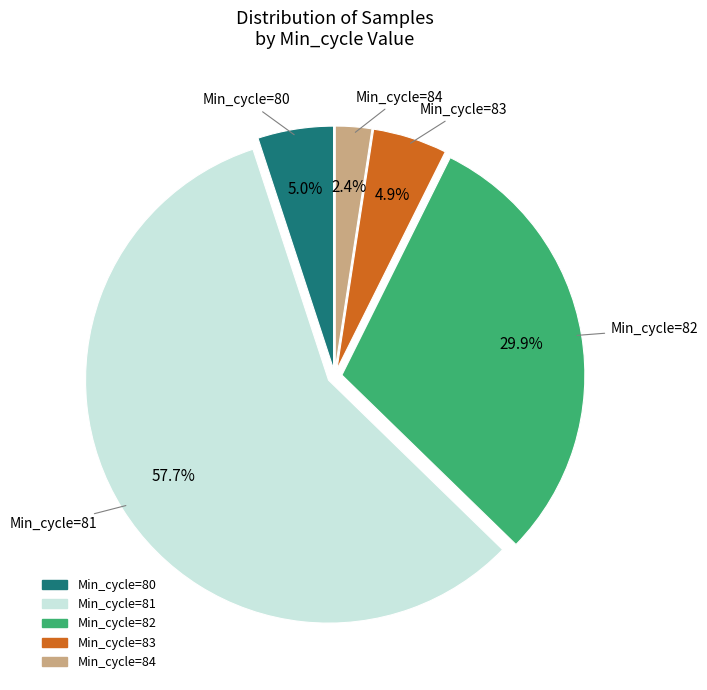

How many slices are in this pie chart?

5